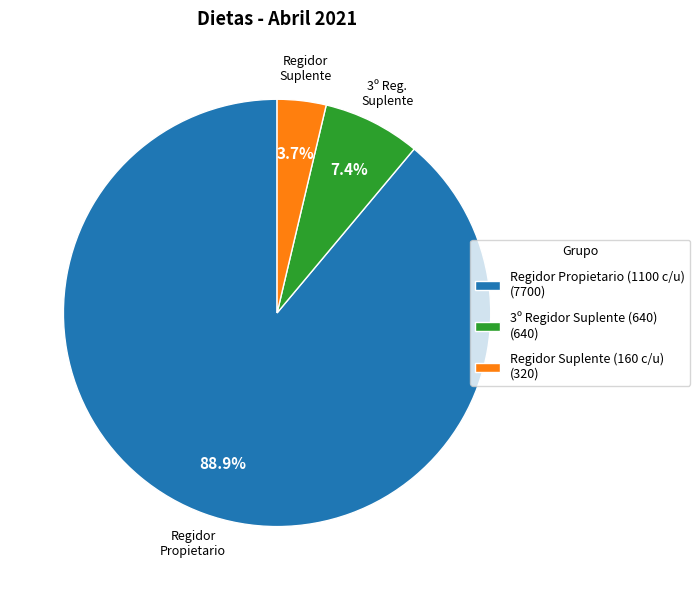

Which category has the smallest portion of the pie?

Regidor Suplente (160 c/u) (320)